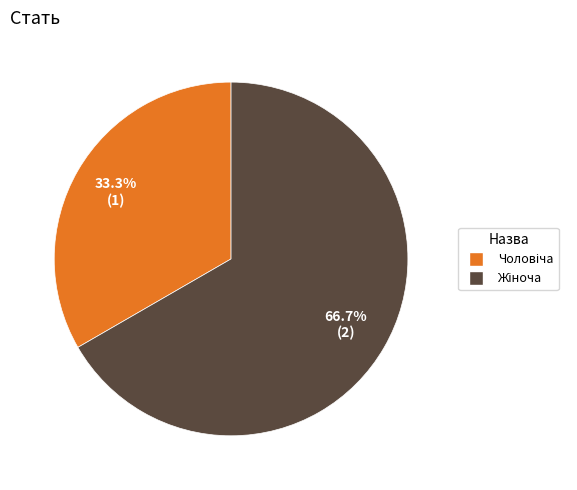

To the nearest percent, what is the average slice percentage?

50%